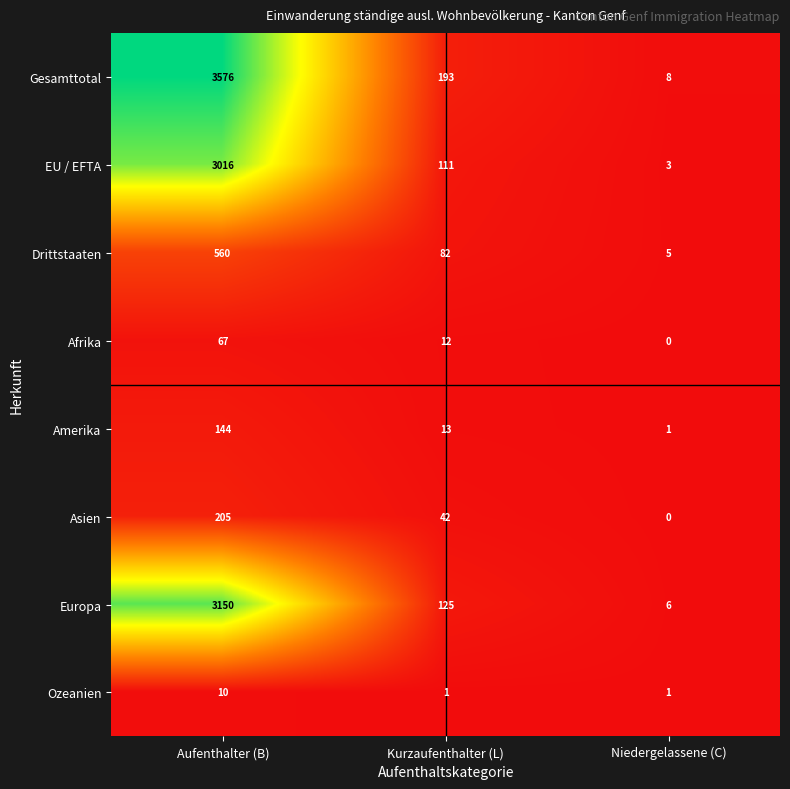

What is the difference between the highest and lowest values at Niedergelassene (C)?

8